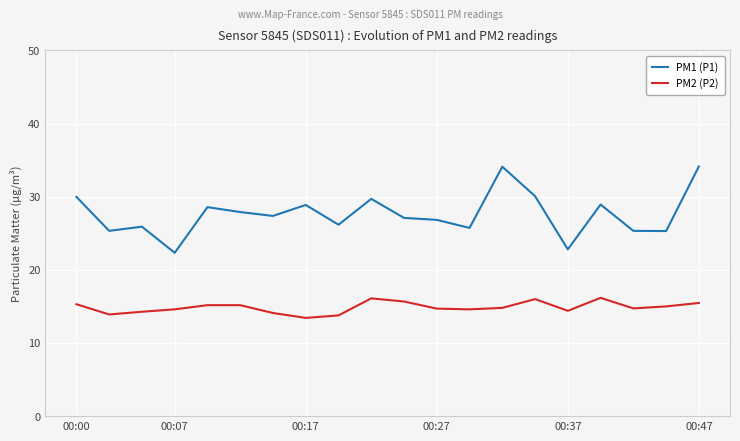

True or false: PM2 (P2) and PM1 (P1) intersect in this chart.

False